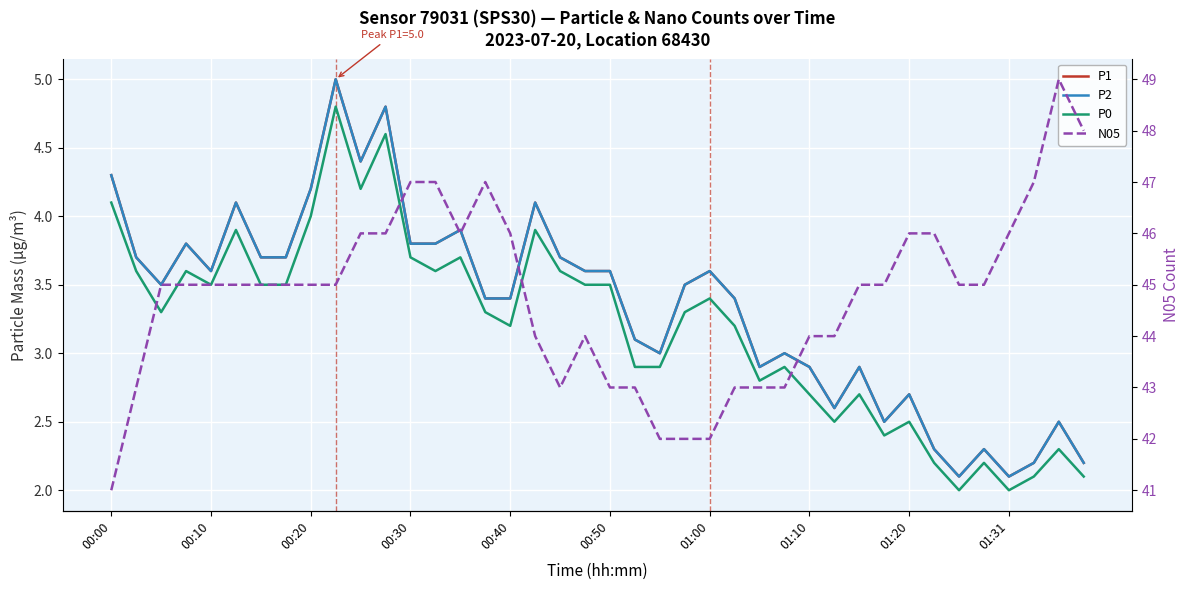

Rank the categories by N05 value from highest to lowest.

38, 39, 12, 13, 15, 37, 10, 11, 14, 16, 32, 33, 36, 00:20, 00:30, 00:40, 00:50, 01:00, 01:10, 01:20, 01:31, 30, 31, 34, 35, 17, 19, 28, 29, 00:10, 18, 20, 21, 25, 26, 27, 22, 23, 24, 00:00